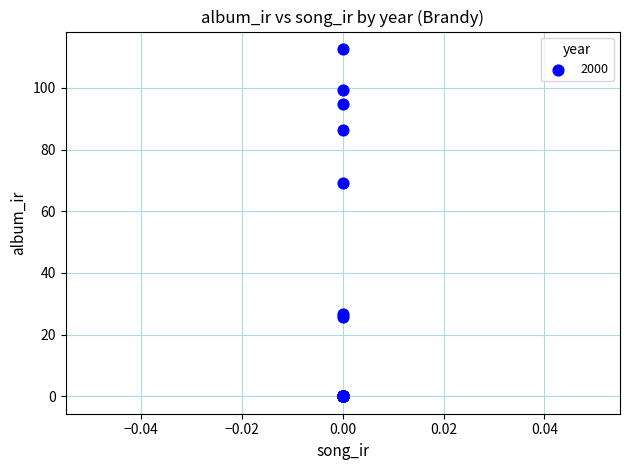

What Y value in the scatter plot is closest to 56?

69.2